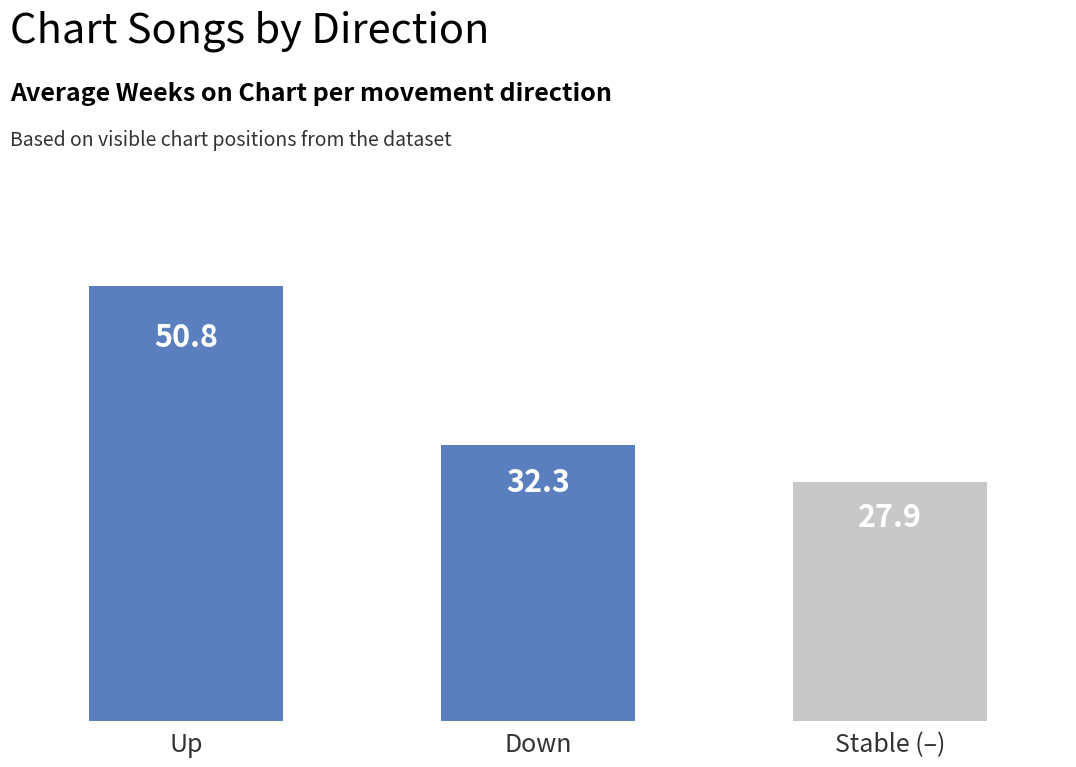

What is the sum of all values?

111.0